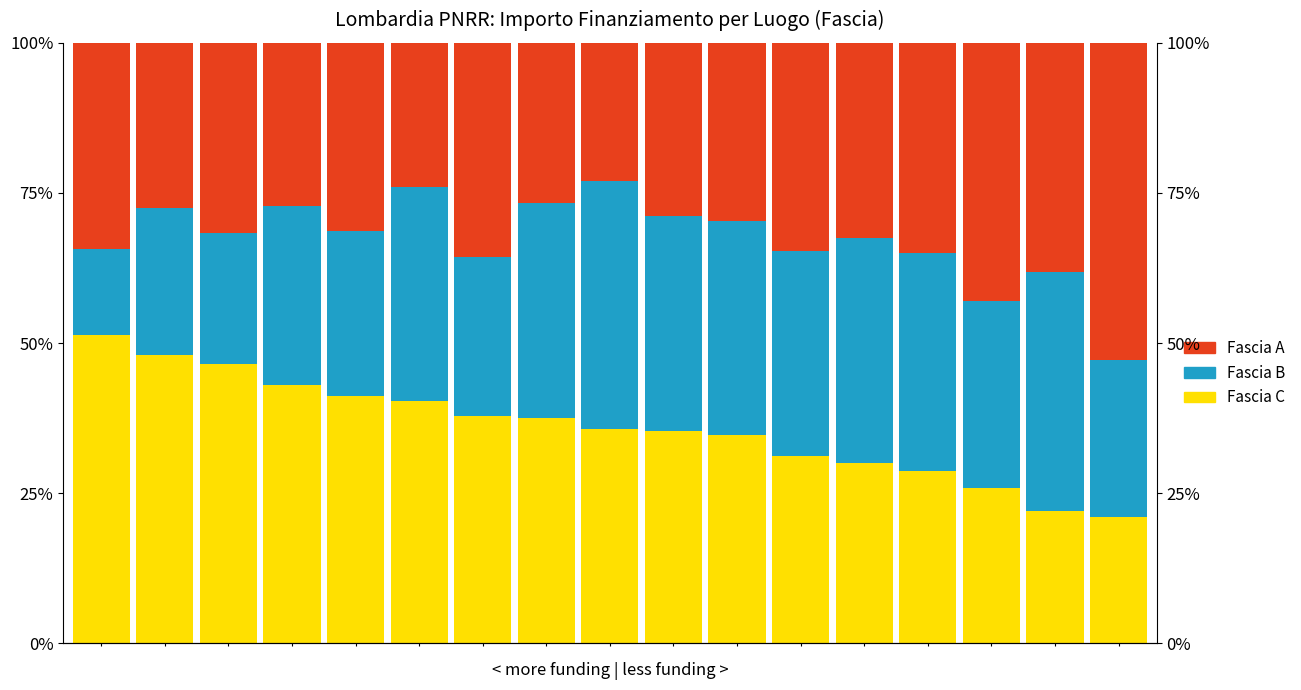

Is the value of Fascia B at 13 greater than the value of Fascia C at 15?

Yes